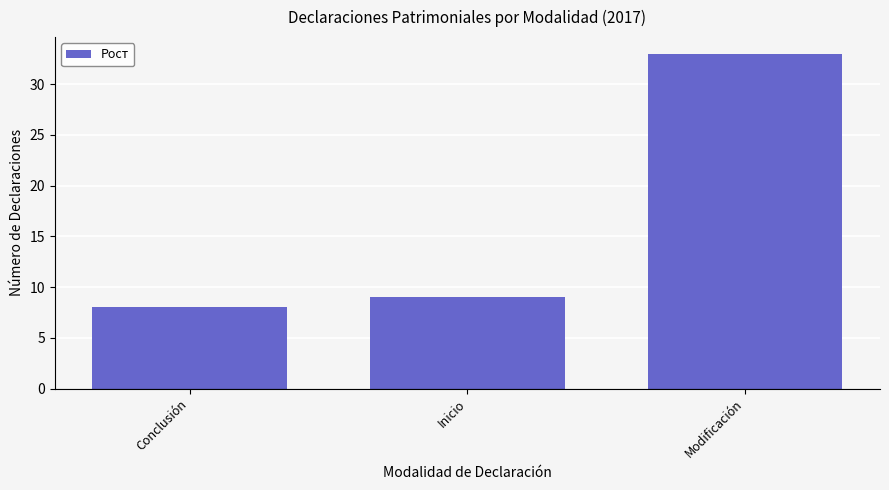

What is the average value?

17